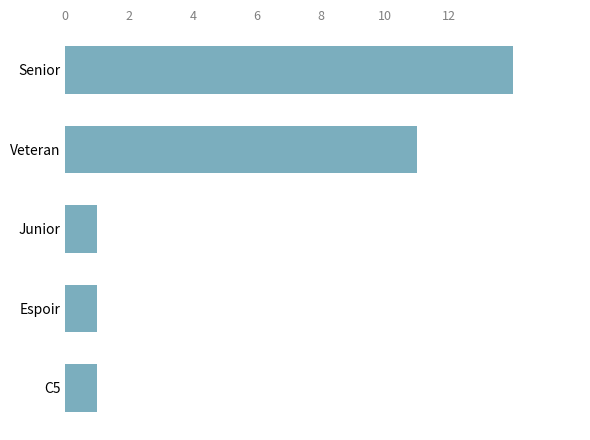

What is the difference between the maximum and minimum values?

13